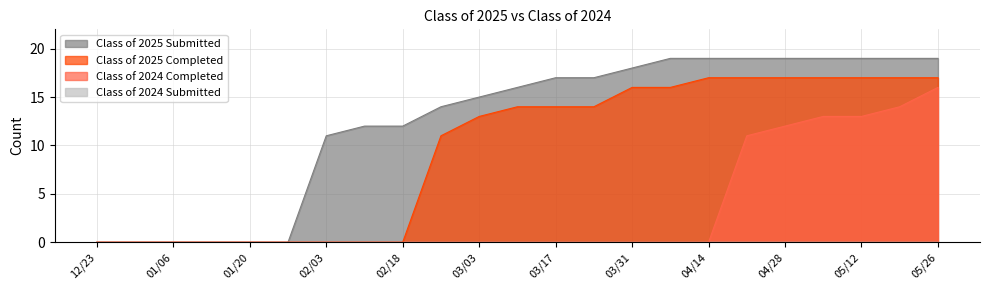

Which has a higher value, 04/14 or 01/27?

04/14